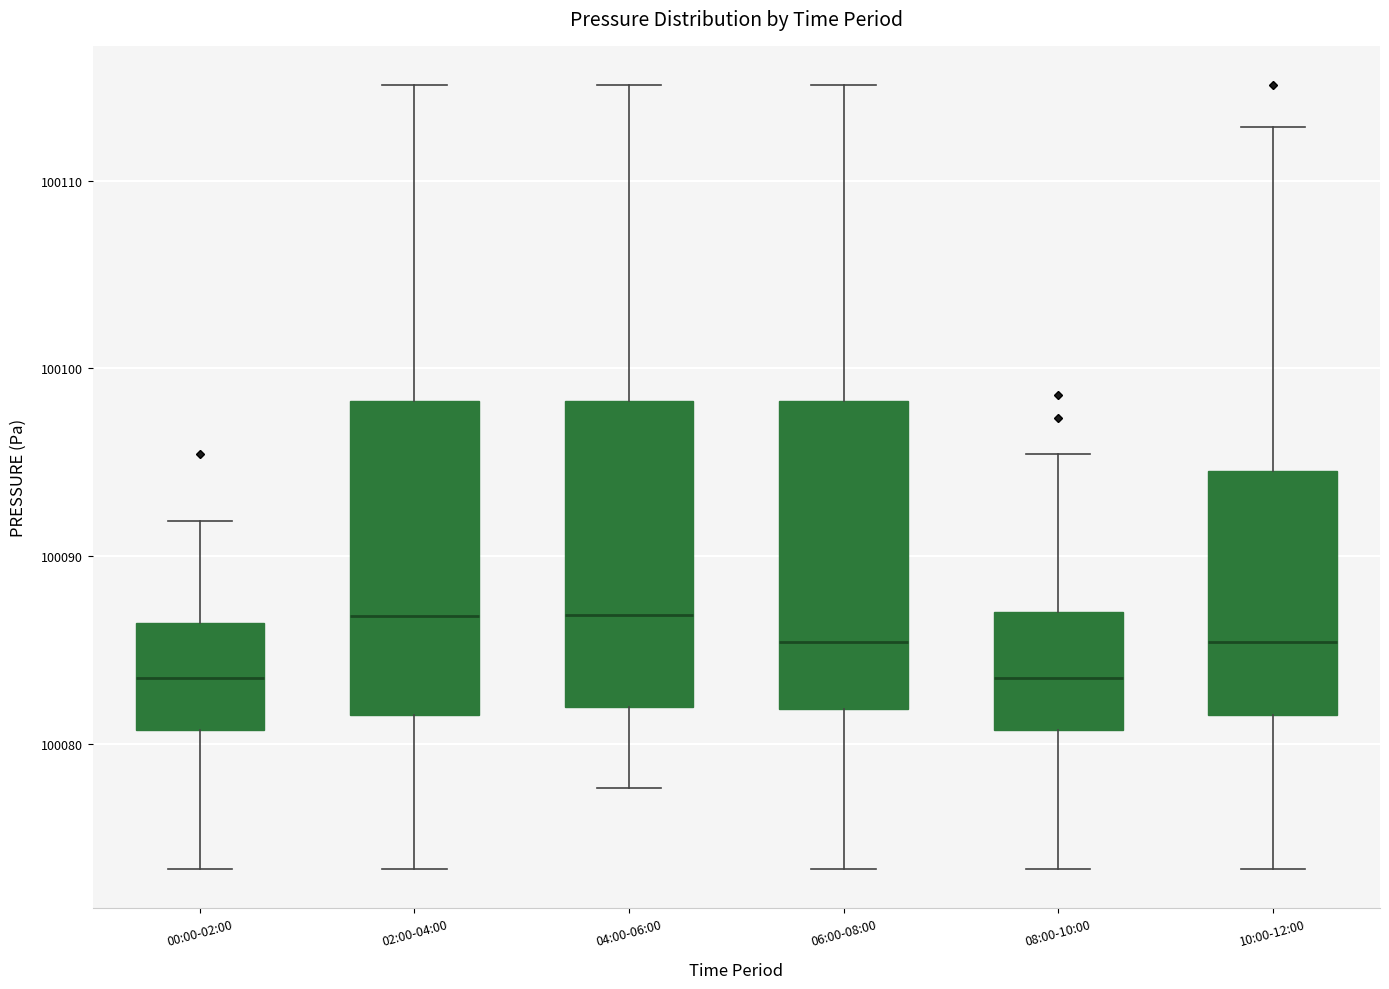

Reading left to right, transcribe this box plot: for each box, give where its median line is, the range the box spans, and where its two whiskers end, as read against the y-axis. The values are not printed on the chart, so give them approximately, as read against the axis.

00:00-02:00: median 100084, box 100081 to 100086, whiskers 100073 to 100092
02:00-04:00: median 100087, box 100082 to 100098, whiskers 100073 to 100115
04:00-06:00: median 100087, box 100082 to 100098, whiskers 100078 to 100115
06:00-08:00: median 100085, box 100082 to 100098, whiskers 100073 to 100115
08:00-10:00: median 100084, box 100081 to 100087, whiskers 100073 to 100095
10:00-12:00: median 100085, box 100082 to 100095, whiskers 100073 to 100113